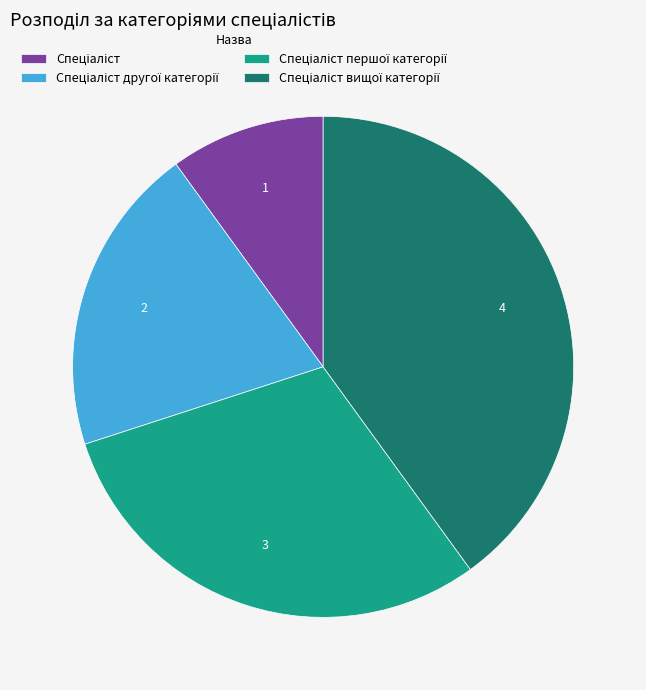

Is there a majority slice in this chart?

No